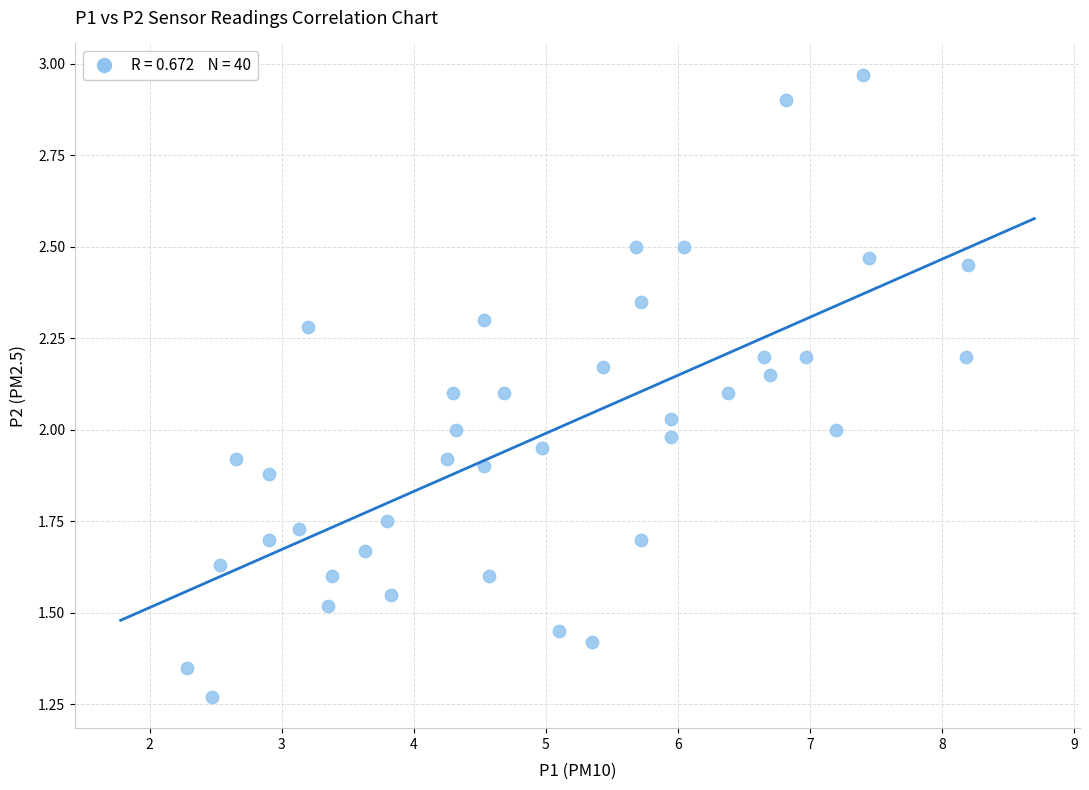

What is the range of X values (max minus min)?

5.9